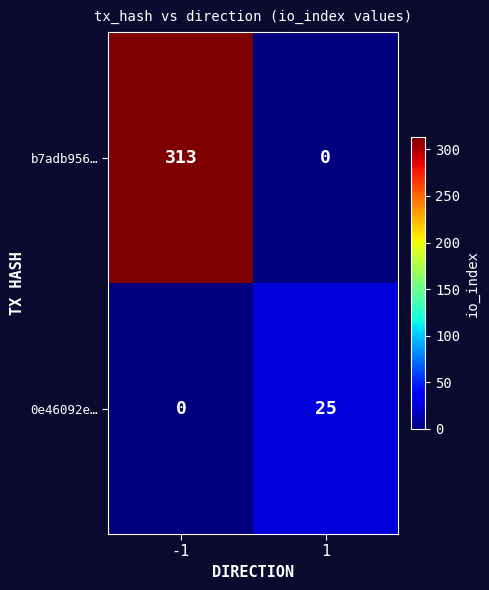

List the series in order of their overall mean, lowest first.

0e46092e…, b7adb956…